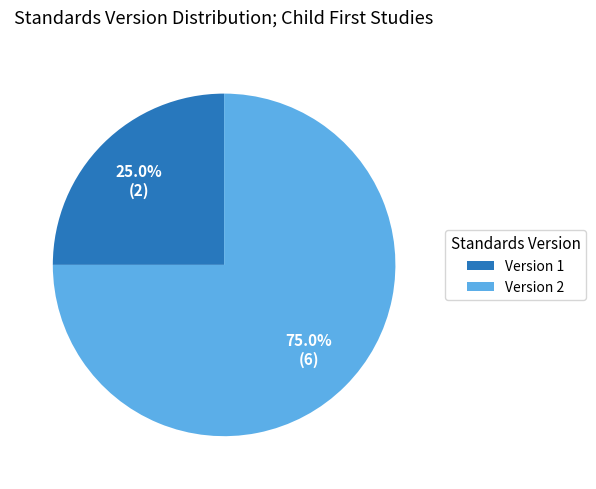

Which category accounts for the majority?

Version 2